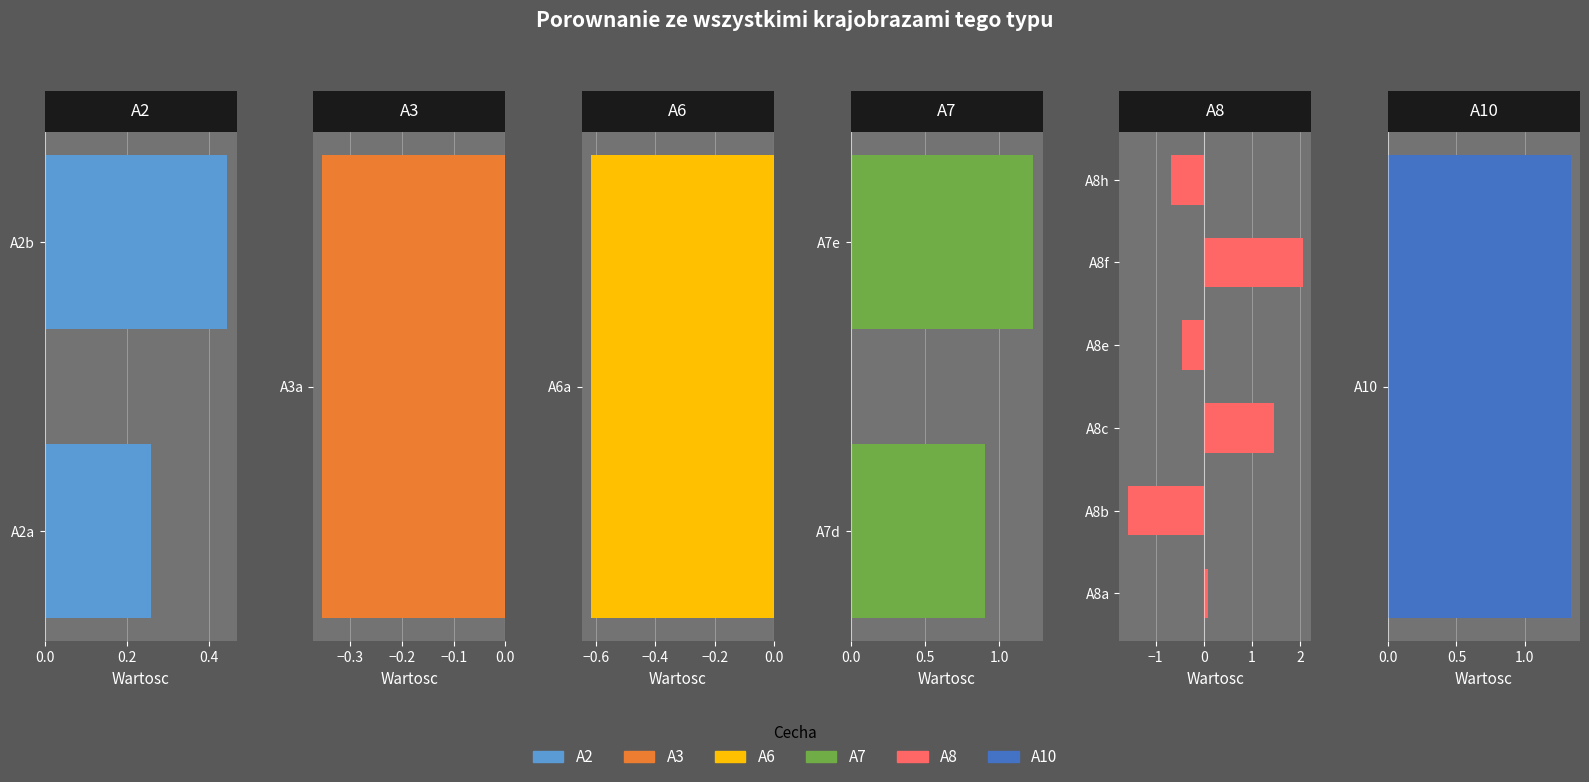

Which category has the lowest value across all series?

A8b